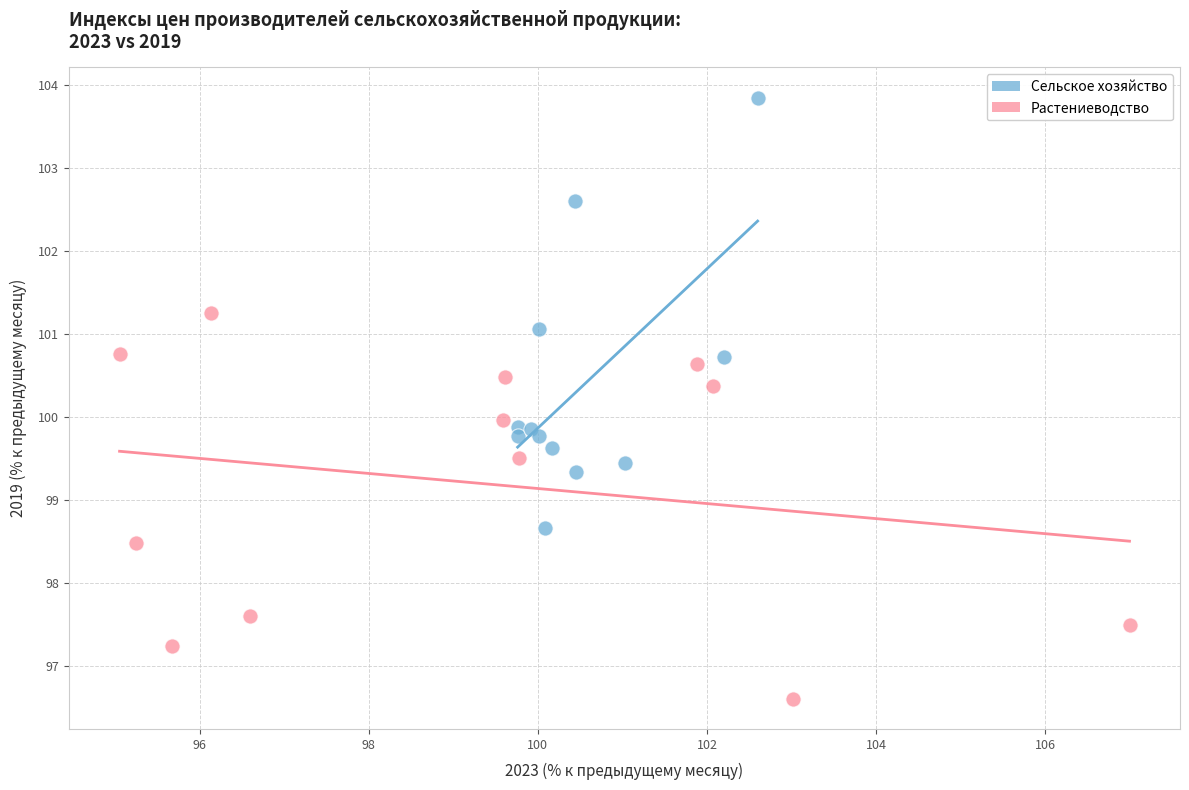

Which series has the widest spread of Y values?

Сельское хозяйство